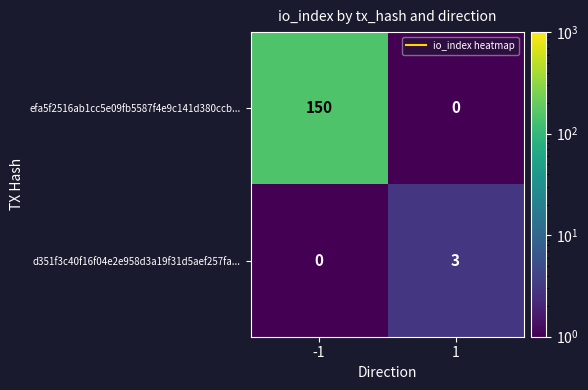

Reading left to right, what are all the values shown in this chart?

efa5f2516ab1cc5e09fb5587f4e9c141d380ccb...: -1=150	1=0
d351f3c40f16f04e2e958d3a19f31d5aef257fa...: -1=0	1=3